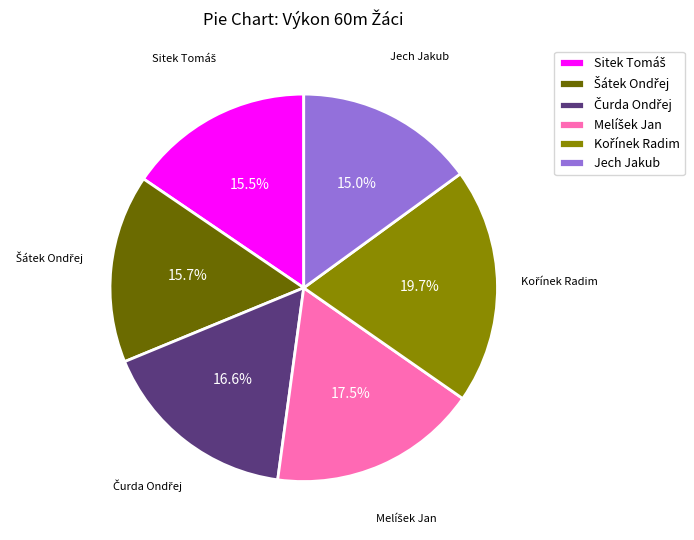

Is there a majority slice in this chart?

No